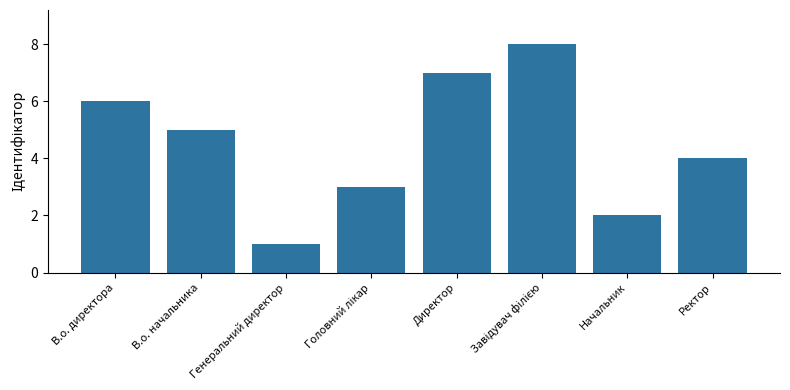

True or false: the data shows 9 at В.о. начальника.

False